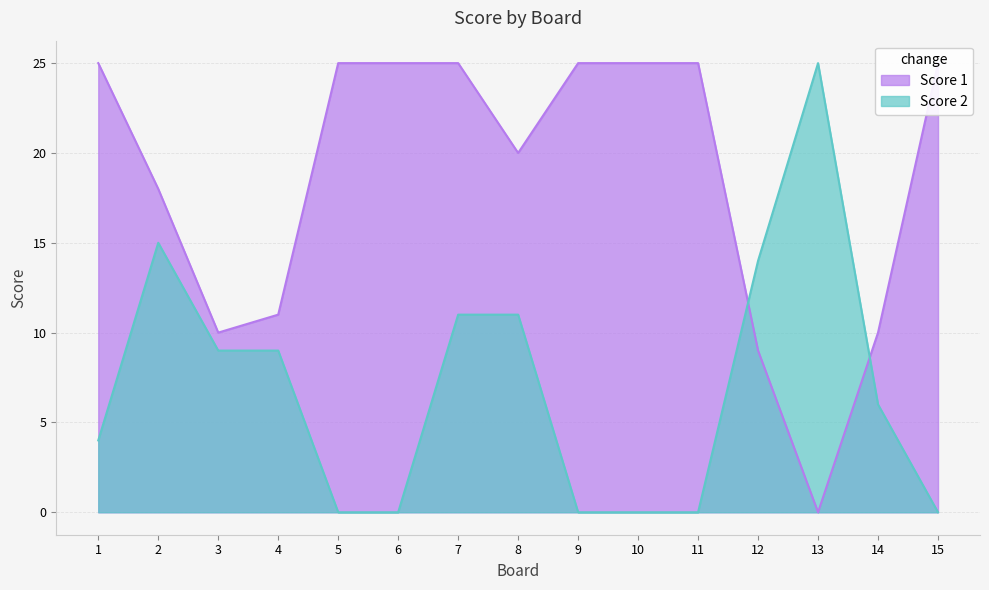

Between 2 and 11, which series saw the biggest shift?

Score 2